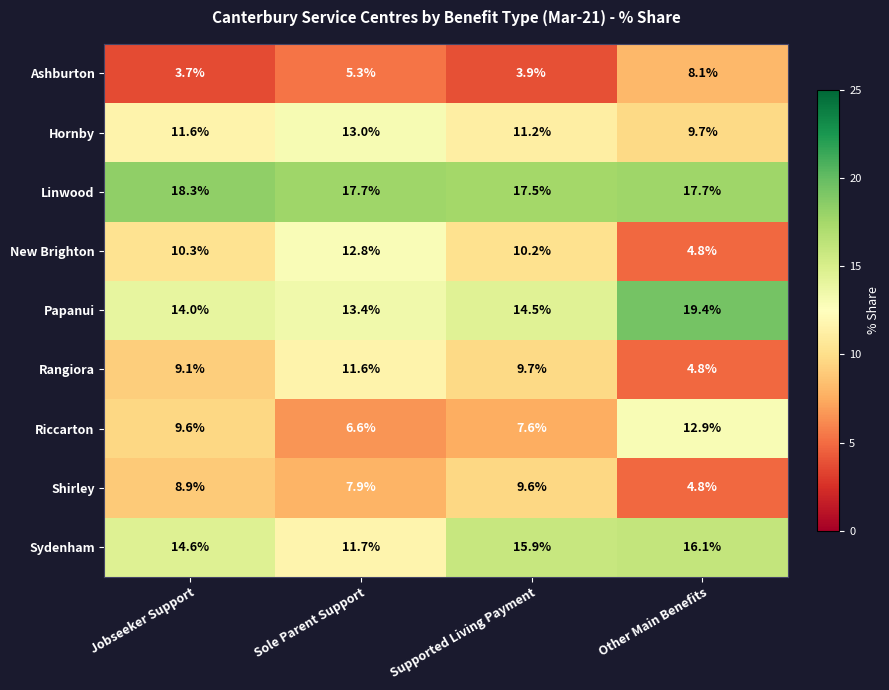

List the series in order of their peak value, lowest first.

Ashburton, Shirley, Rangiora, New Brighton, Riccarton, Hornby, Sydenham, Linwood, Papanui